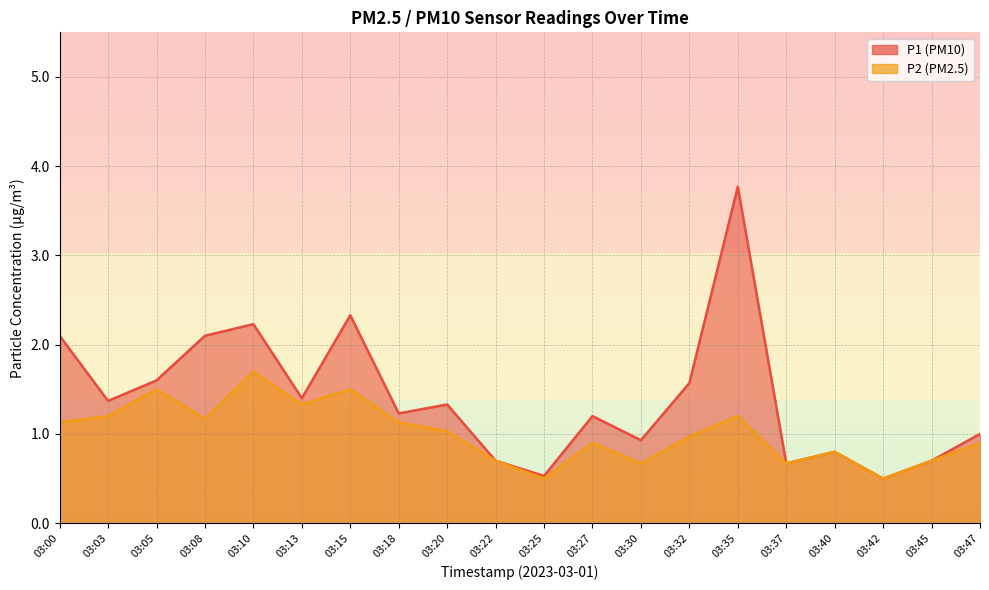

Rank the series by their average value, from lowest to highest.

P2, P1